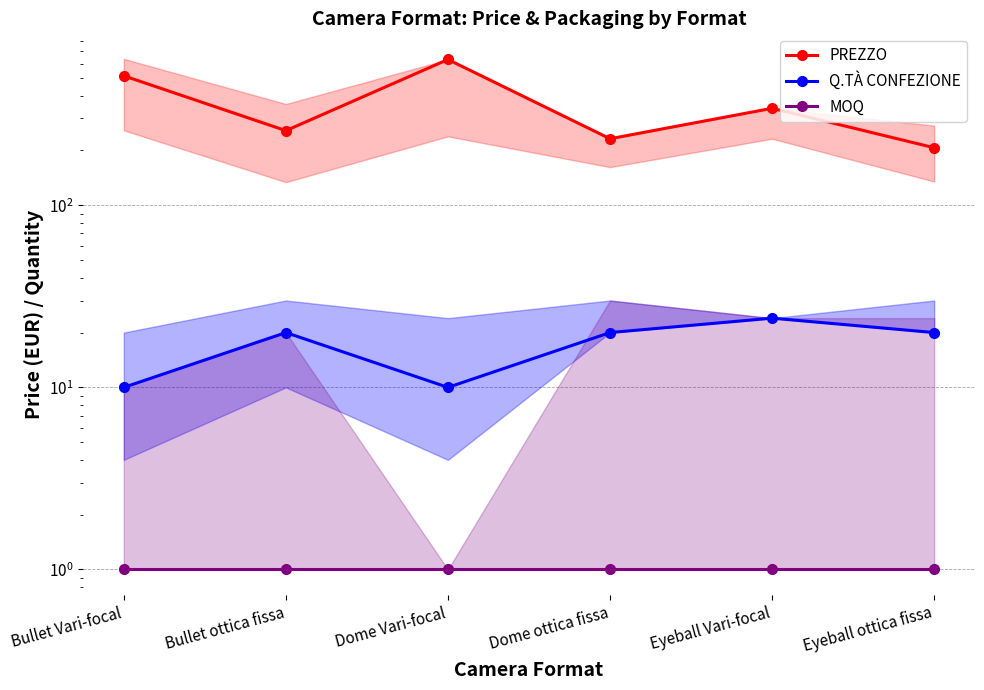

Does the chart display data point markers on the line(s)?

Yes